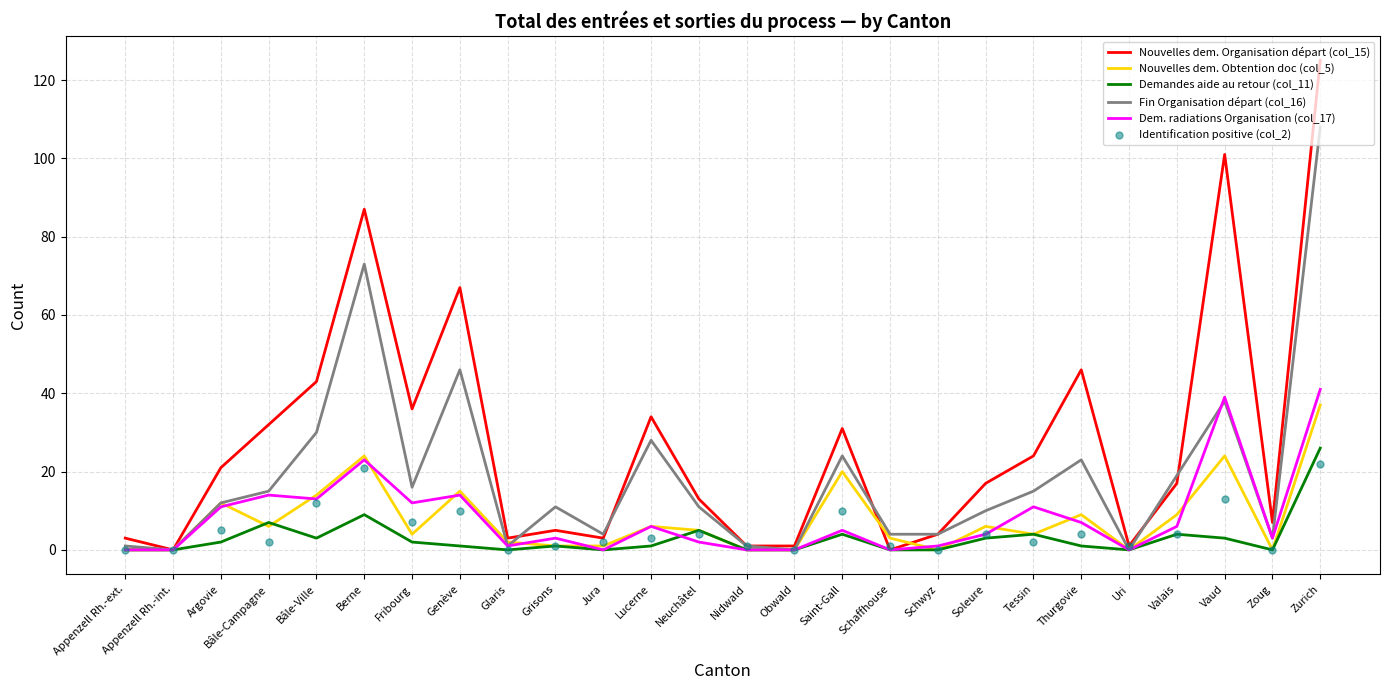

Reading right to left, extract all data points from this chart.

Nouvelles dem. Organisation départ (col_15): Zurich=125	Zoug=7	Vaud=101	Valais=17	Uri=1	Thurgovie=46	Tessin=24	Soleure=17	Schwyz=4	Schaffhouse=0	Saint-Gall=31	Obwald=1	Nidwald=1	Neuchâtel=13	Lucerne=34	Jura=3	Grisons=5	Glaris=3	Genève=67	Fribourg=36	Berne=87	Bâle-Ville=43	Bâle-Campagne=32	Argovie=21	Appenzell Rh.-int.=0	Appenzell Rh.-ext.=3
Nouvelles dem. Obtention doc (col_5): Zurich=37	Zoug=0	Vaud=24	Valais=9	Uri=0	Thurgovie=9	Tessin=4	Soleure=6	Schwyz=0	Schaffhouse=3	Saint-Gall=20	Obwald=0	Nidwald=0	Neuchâtel=5	Lucerne=6	Jura=1	Grisons=1	Glaris=2	Genève=15	Fribourg=4	Berne=24	Bâle-Ville=14	Bâle-Campagne=6	Argovie=12	Appenzell Rh.-int.=0	Appenzell Rh.-ext.=0
Demandes aide au retour (col_11): Zurich=26	Zoug=0	Vaud=3	Valais=4	Uri=0	Thurgovie=1	Tessin=4	Soleure=3	Schwyz=0	Schaffhouse=0	Saint-Gall=4	Obwald=0	Nidwald=0	Neuchâtel=5	Lucerne=1	Jura=0	Grisons=1	Glaris=0	Genève=1	Fribourg=2	Berne=9	Bâle-Ville=3	Bâle-Campagne=7	Argovie=2	Appenzell Rh.-int.=0	Appenzell Rh.-ext.=0
Fin Organisation départ (col_16): Zurich=108	Zoug=3	Vaud=38	Valais=19	Uri=0	Thurgovie=23	Tessin=15	Soleure=10	Schwyz=4	Schaffhouse=4	Saint-Gall=24	Obwald=0	Nidwald=1	Neuchâtel=11	Lucerne=28	Jura=4	Grisons=11	Glaris=1	Genève=46	Fribourg=16	Berne=73	Bâle-Ville=30	Bâle-Campagne=15	Argovie=12	Appenzell Rh.-int.=0	Appenzell Rh.-ext.=1
Dem. radiations Organisation (col_17): Zurich=41	Zoug=3	Vaud=39	Valais=6	Uri=0	Thurgovie=7	Tessin=11	Soleure=4	Schwyz=1	Schaffhouse=0	Saint-Gall=5	Obwald=0	Nidwald=0	Neuchâtel=2	Lucerne=6	Jura=0	Grisons=3	Glaris=1	Genève=14	Fribourg=12	Berne=23	Bâle-Ville=13	Bâle-Campagne=14	Argovie=11	Appenzell Rh.-int.=0	Appenzell Rh.-ext.=0
Identification positive (col_2): Zurich=22	Zoug=0	Vaud=13	Valais=4	Uri=1	Thurgovie=4	Tessin=2	Soleure=4	Schwyz=0	Schaffhouse=1	Saint-Gall=10	Obwald=0	Nidwald=1	Neuchâtel=4	Lucerne=3	Jura=2	Grisons=1	Glaris=0	Genève=10	Fribourg=7	Berne=21	Bâle-Ville=12	Bâle-Campagne=2	Argovie=5	Appenzell Rh.-int.=0	Appenzell Rh.-ext.=0